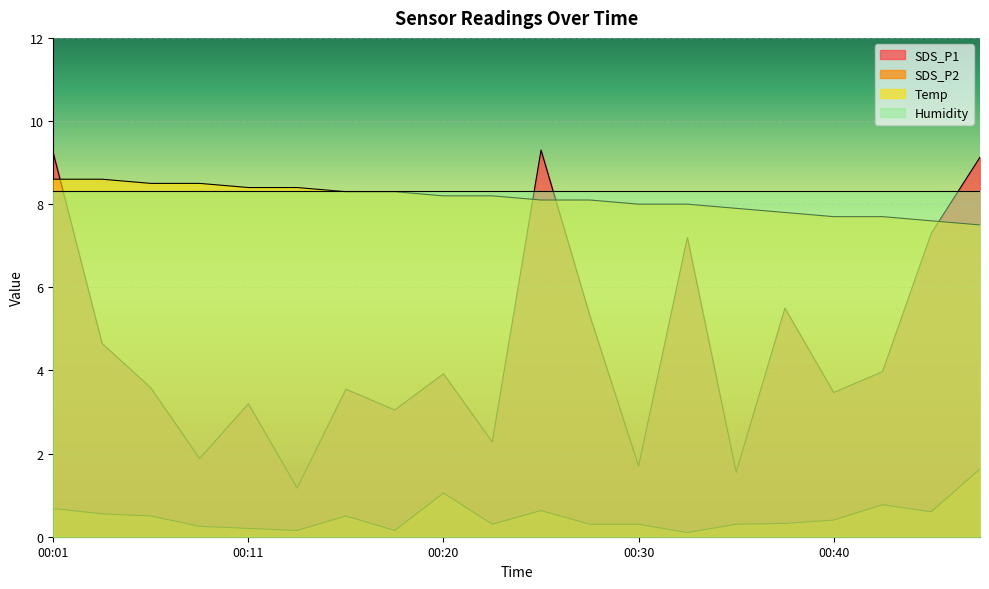

Count the number of categories in the chart.

20